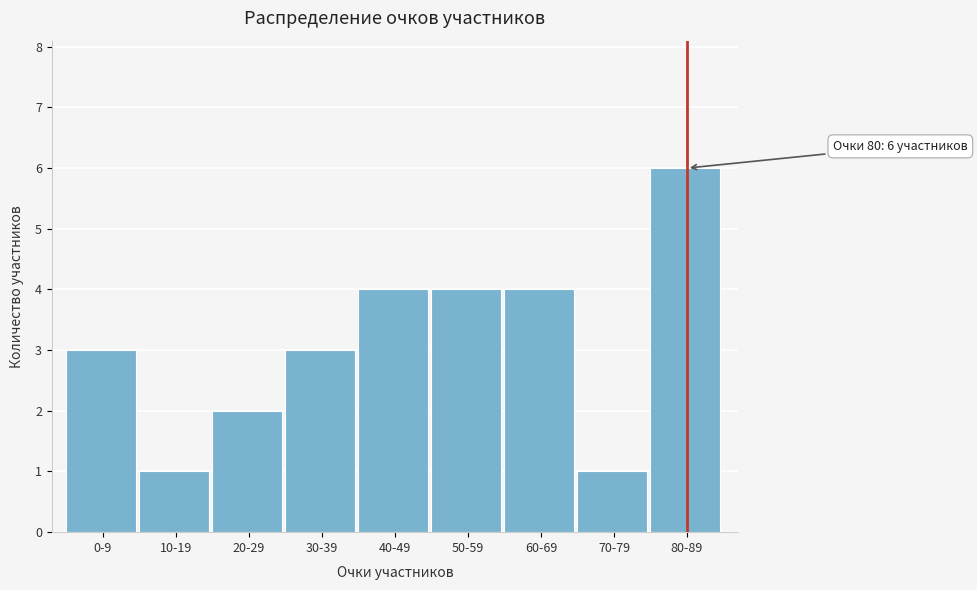

Reading left to right, what are all the values shown in this chart?

0-9=3	10-19=1	20-29=2	30-39=3	40-49=4	50-59=4	60-69=4	70-79=1	80-89=6